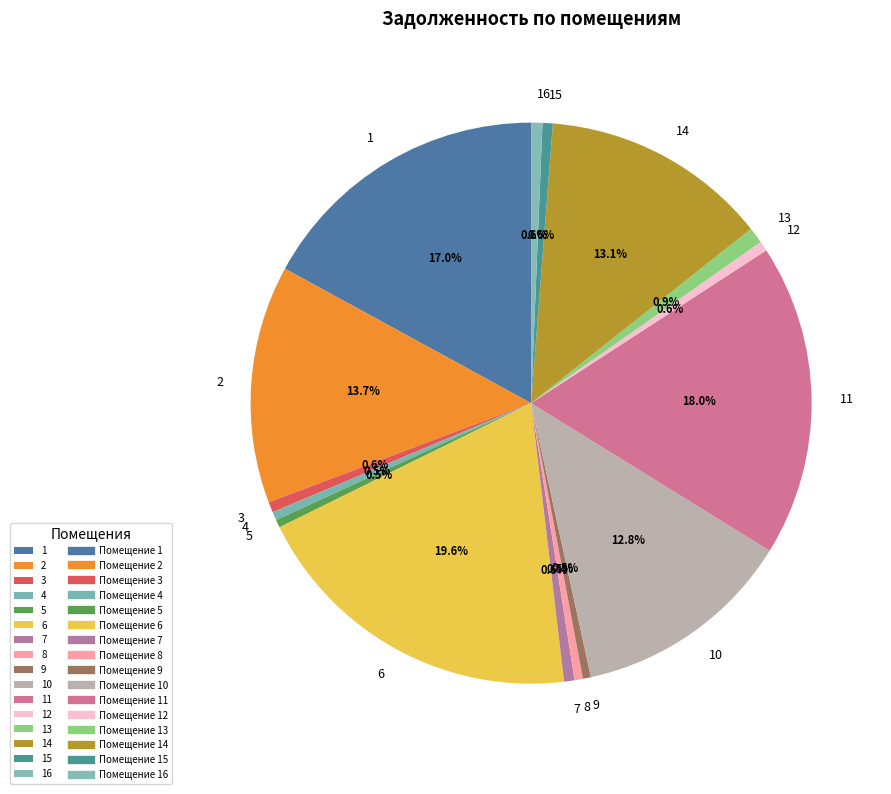

Is there any slice that represents more than half of the pie?

No